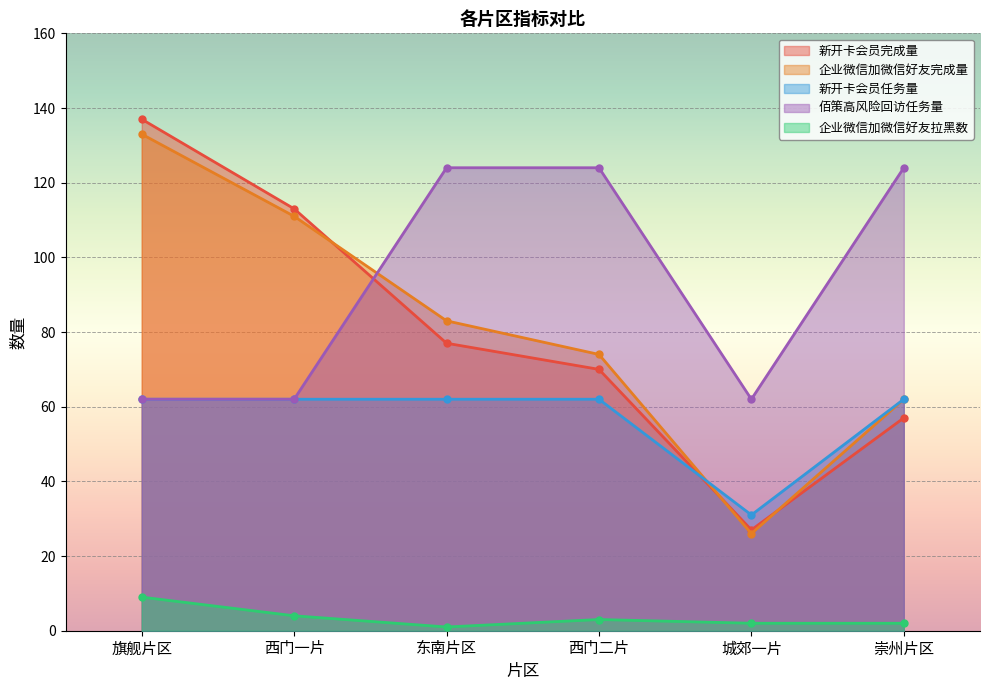

Is it true that 企业微信加微信好友完成量 equals 62 at 崇州片区?

True